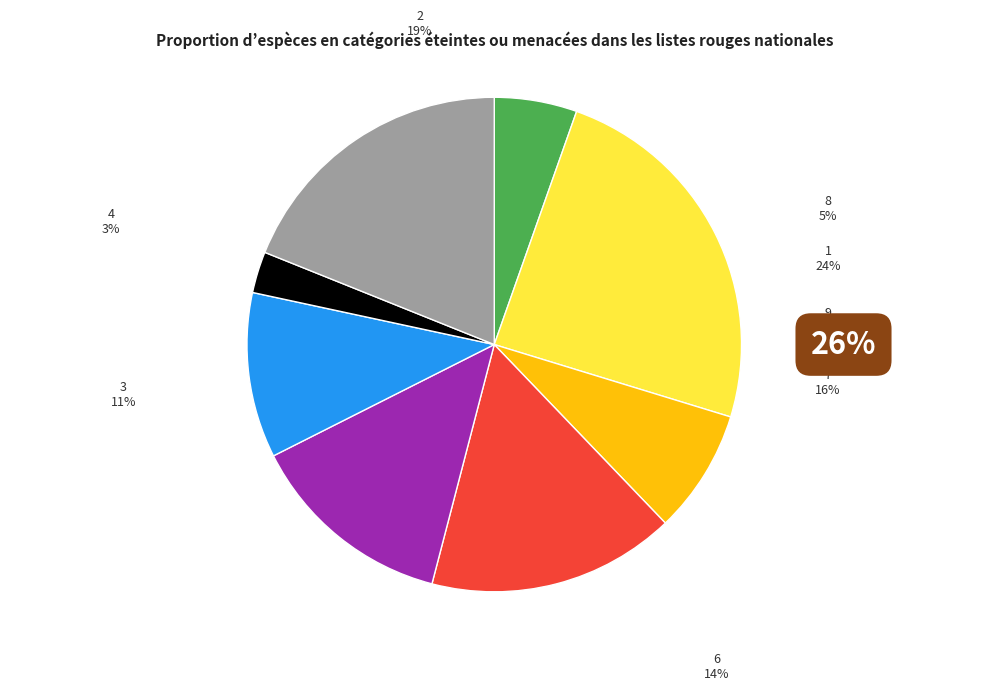

Does 8 account for over 50% of the chart?

No